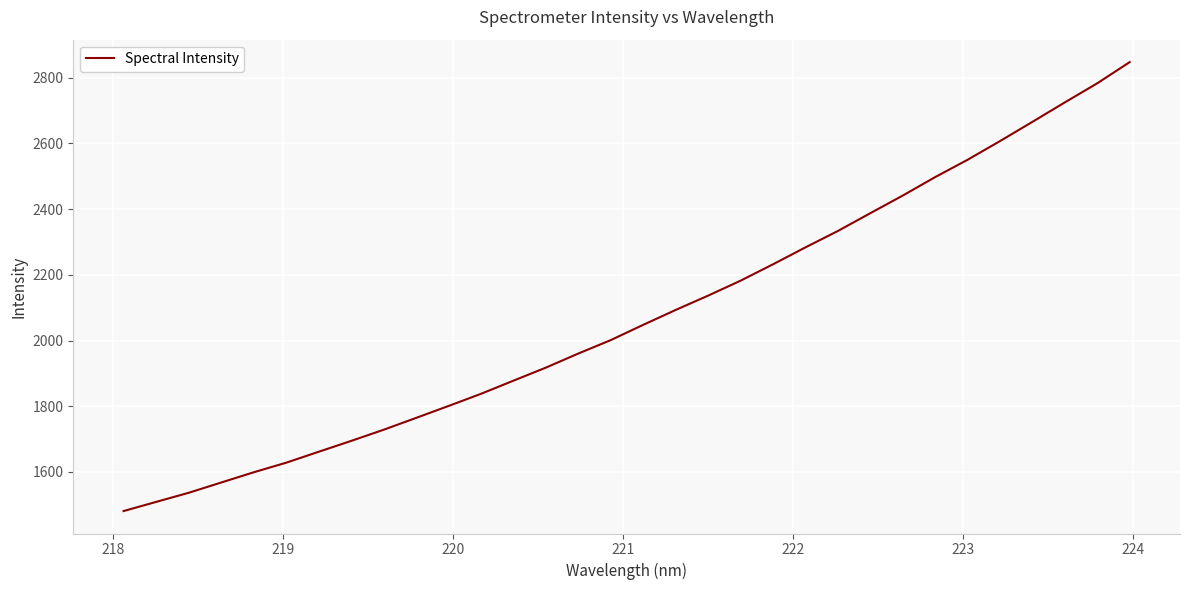

What is the difference between the maximum and minimum values?

1367.0